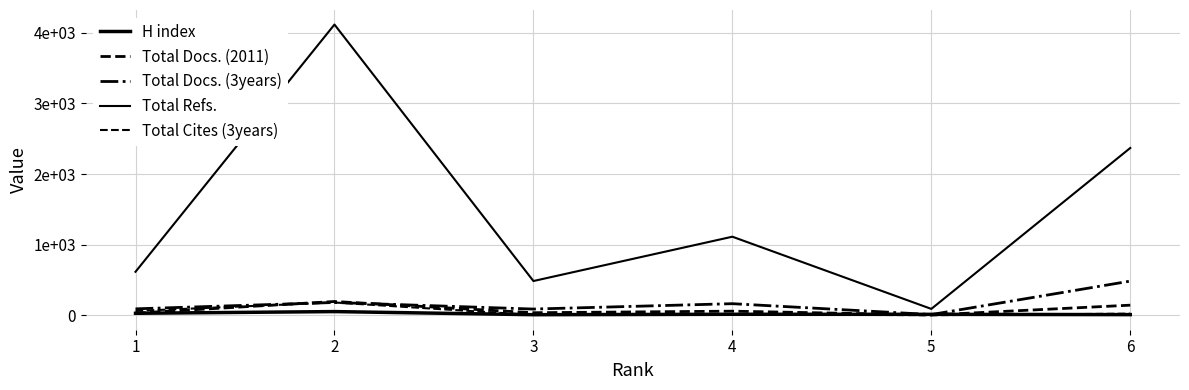

What is the value of the Total Docs. (2011) point at the 5th from the left?

3